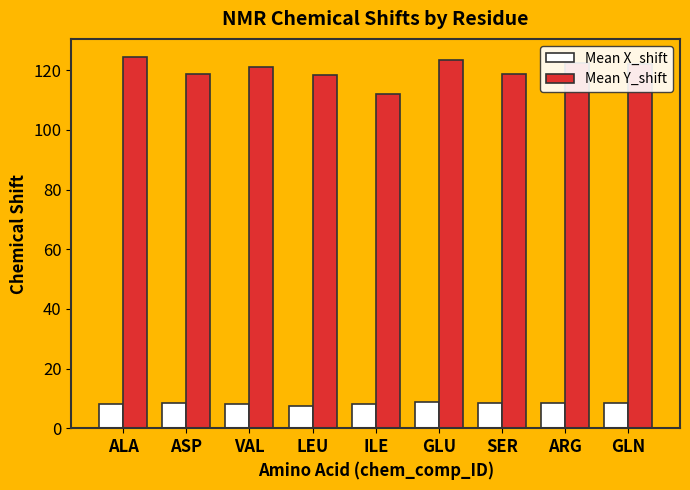

What are all the series names shown in the legend?

Mean X_shift, Mean Y_shift